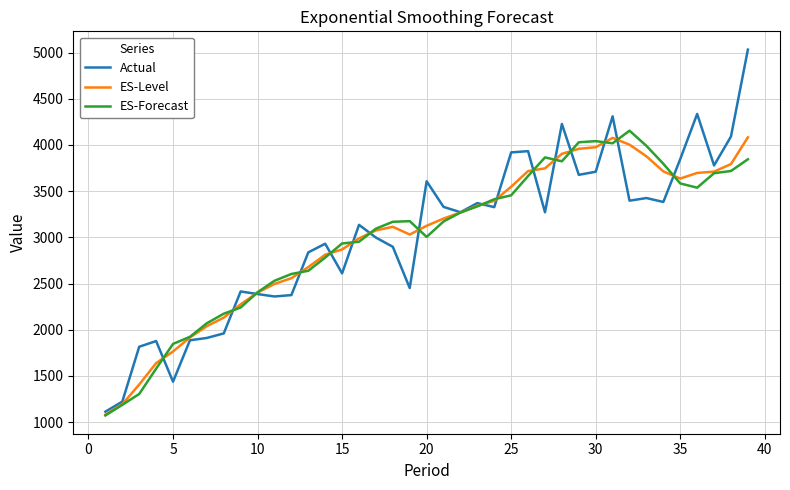

Which series has the widest spread of values?

Actual